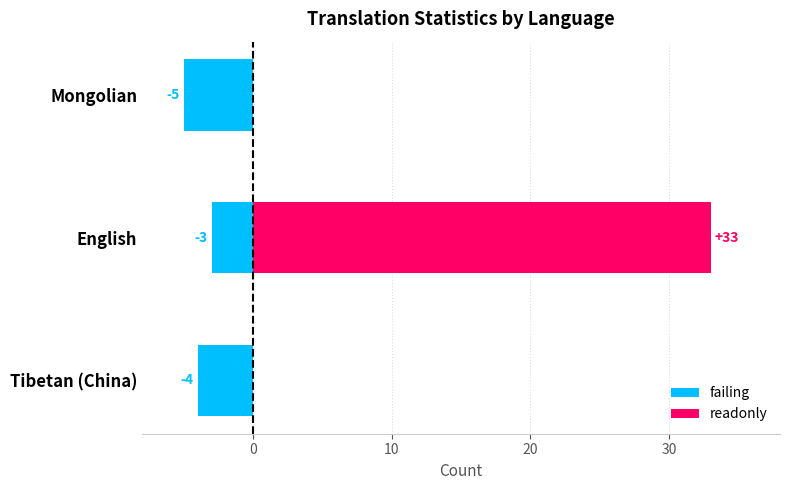

Which series has the largest total across all categories?

readonly